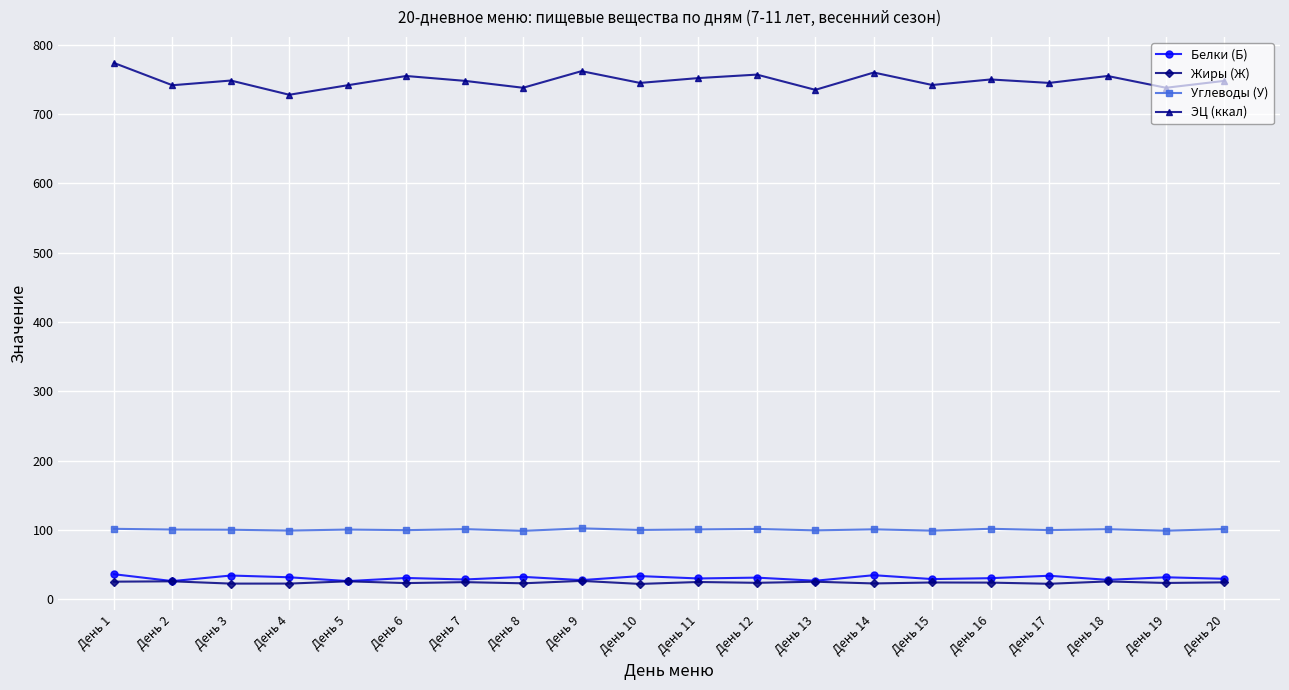

Is it true that Белки (Б) equals 27.4 at День 9?

True